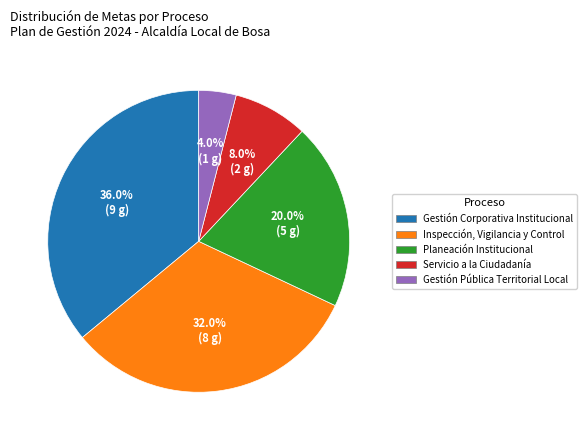

The Planeación Institucional slice represents 33% of the pie. True or false?

False